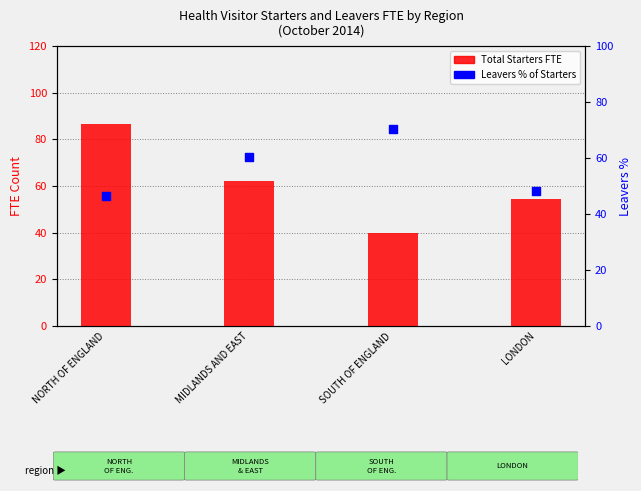

What is the total value across all series at SOUTH OF ENGLAND?

110.3